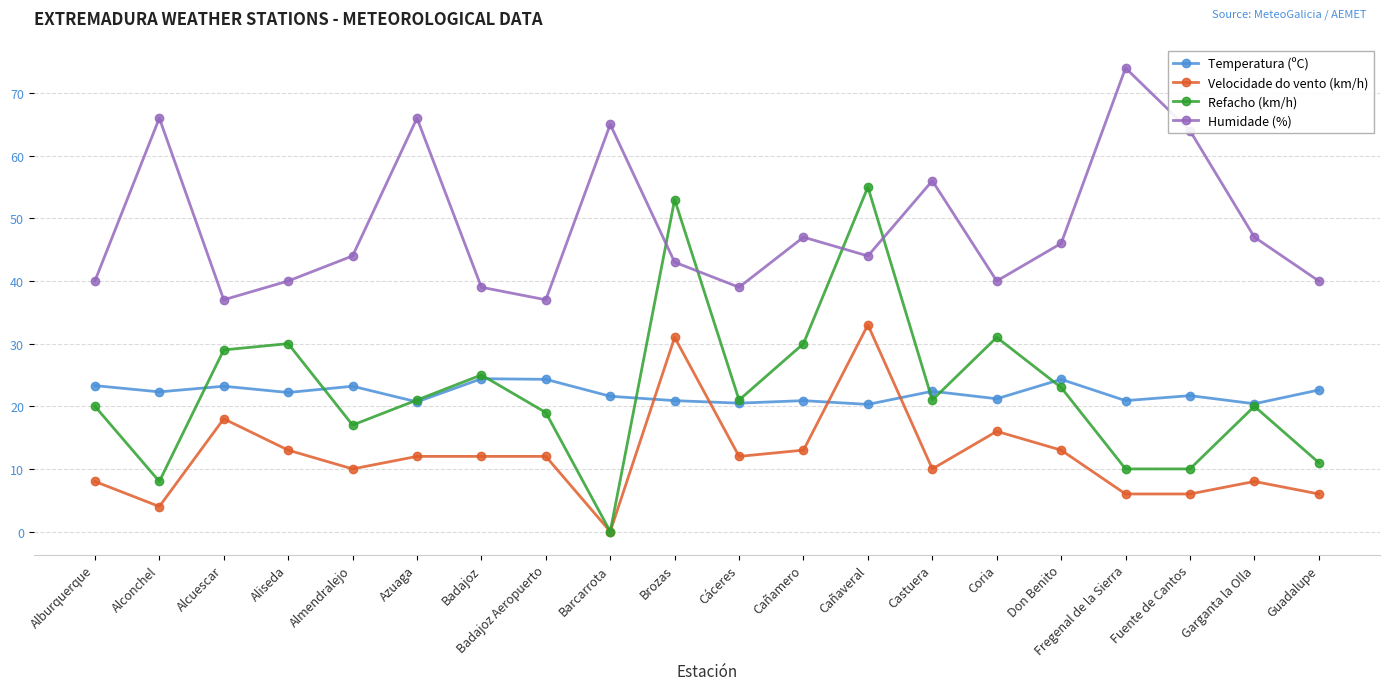

Rank the series at Fregenal de la Sierra from highest to lowest value.

Humidade (%), Temperatura (ºC), Refacho (km/h), Velocidade do vento (km/h)